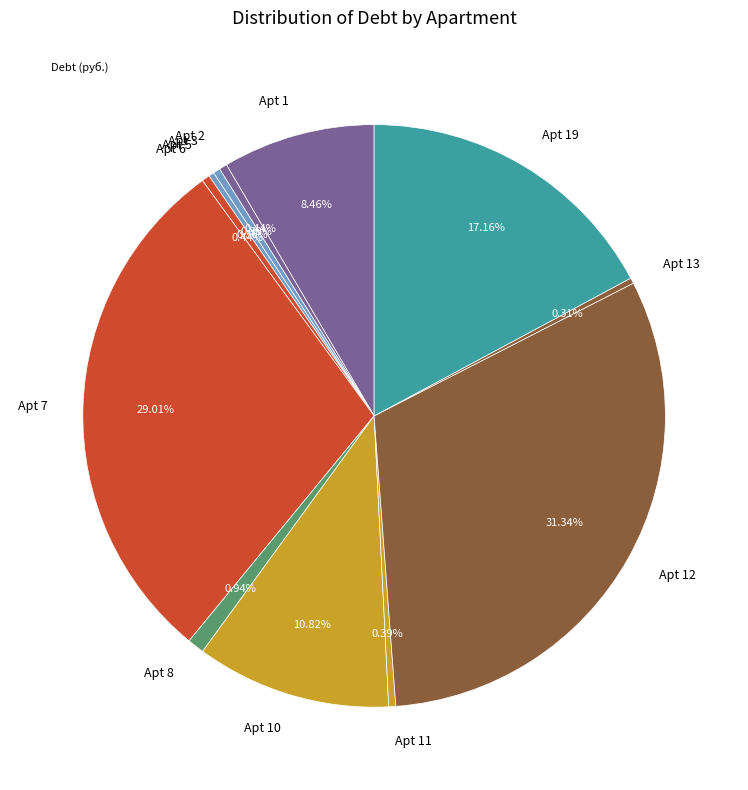

Does Apt 5 account for over 50% of the chart?

No